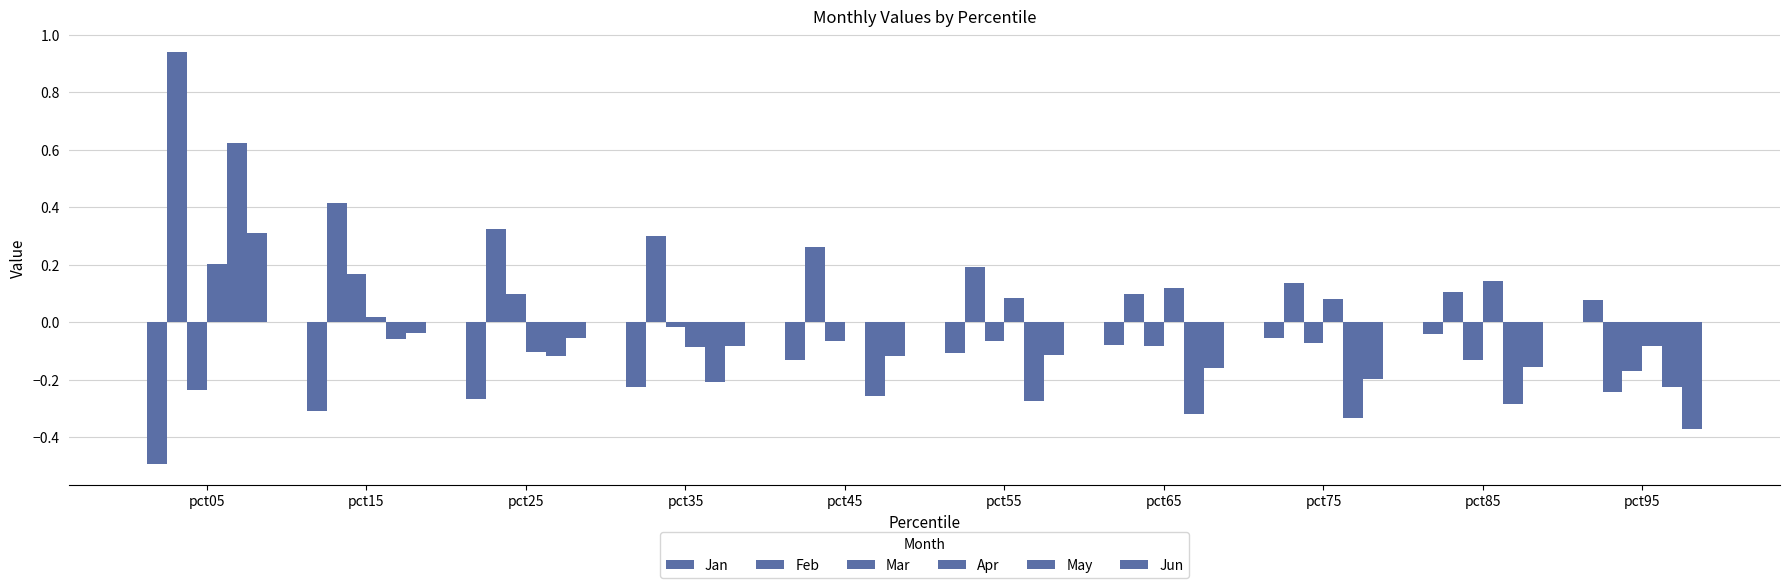

How many groups of bars are there?

10